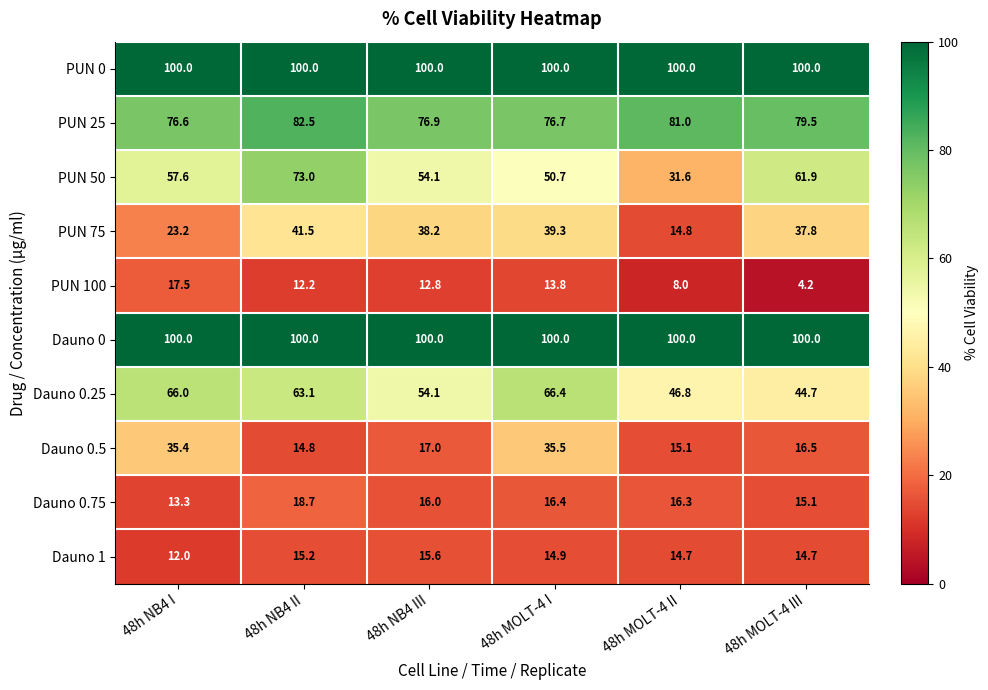

True or false: Dauno 0.25 has a value of 19.8 at 48h MOLT-4 II.

False